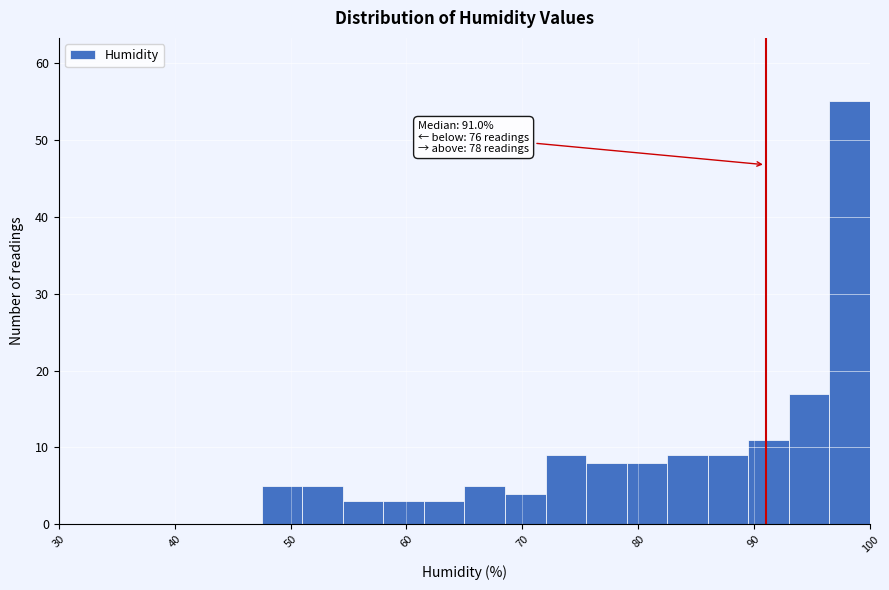

Around what value on the x-axis is the tallest bar? Give the approximate position of its centre, as read against the axis.

98